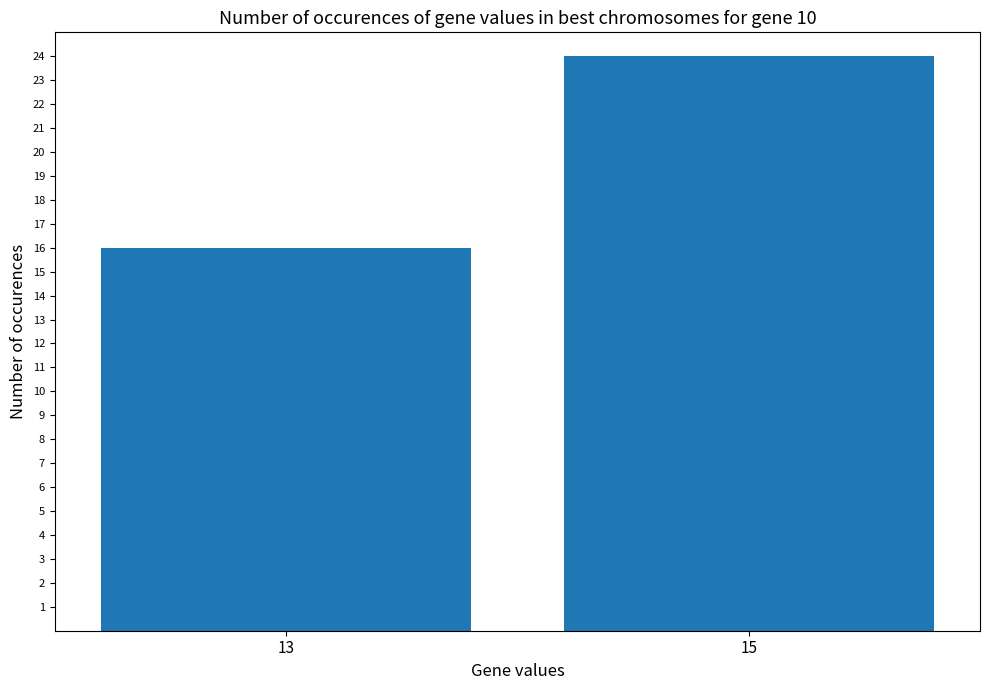

Rank the categories by value from lowest to highest.

13, 15